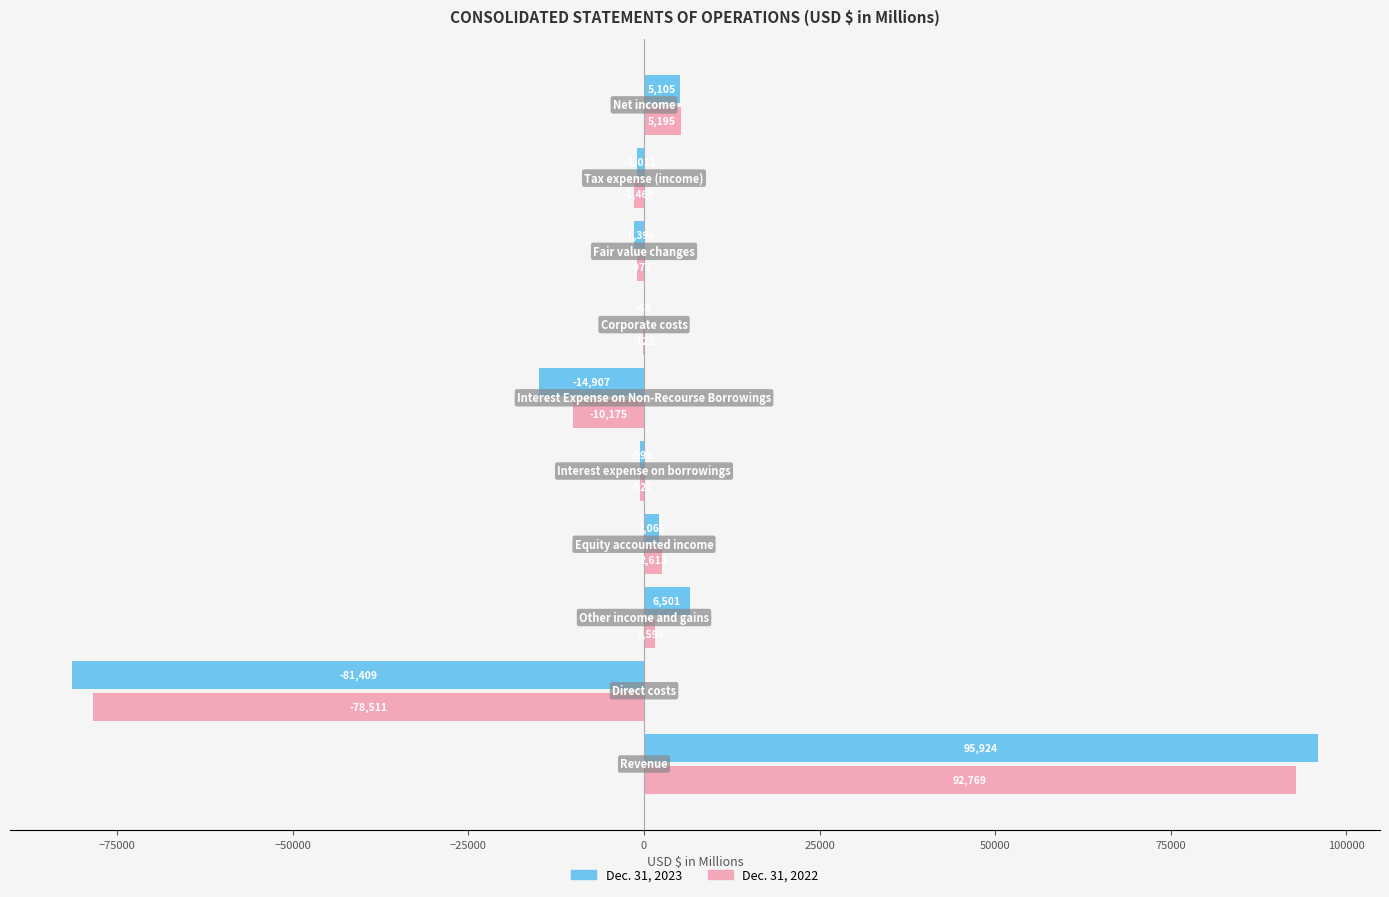

What is the sum of all Dec. 31, 2022 values?

10390